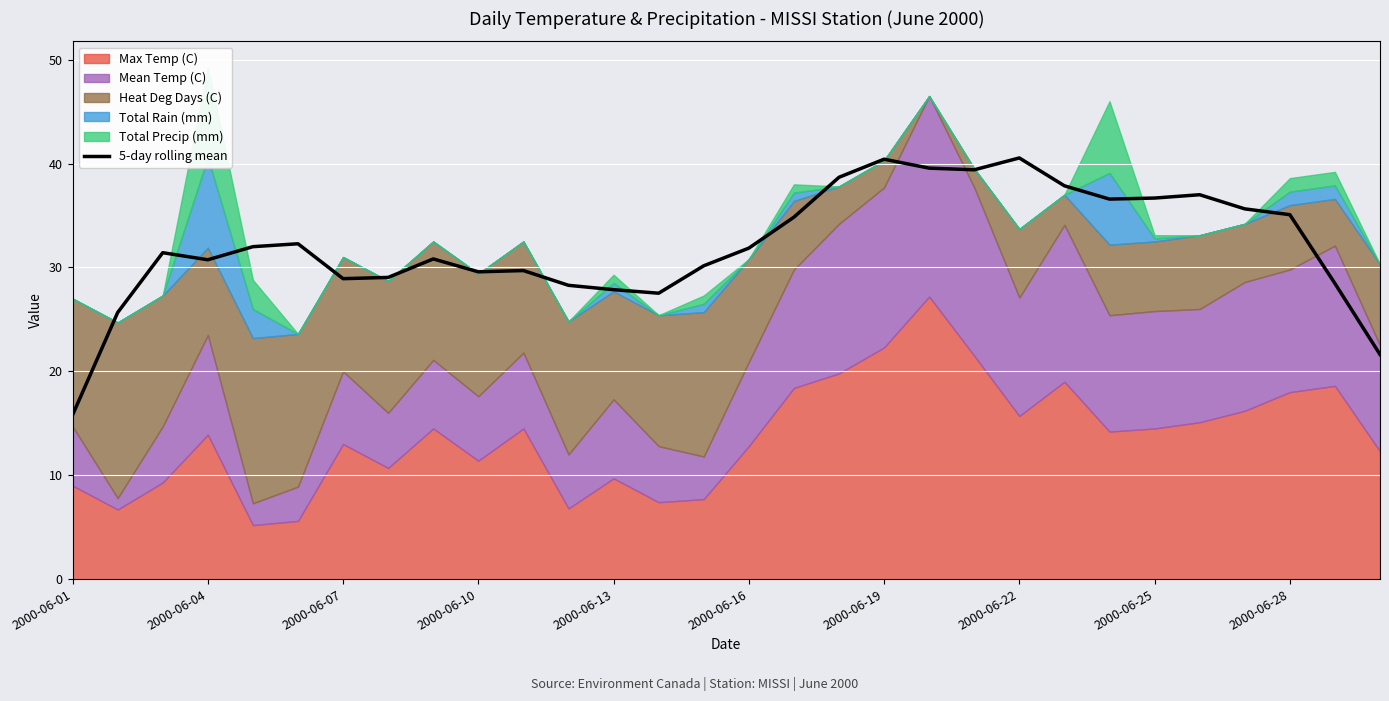

At which label does 5-day rolling mean reach its minimum?

2000-06-01